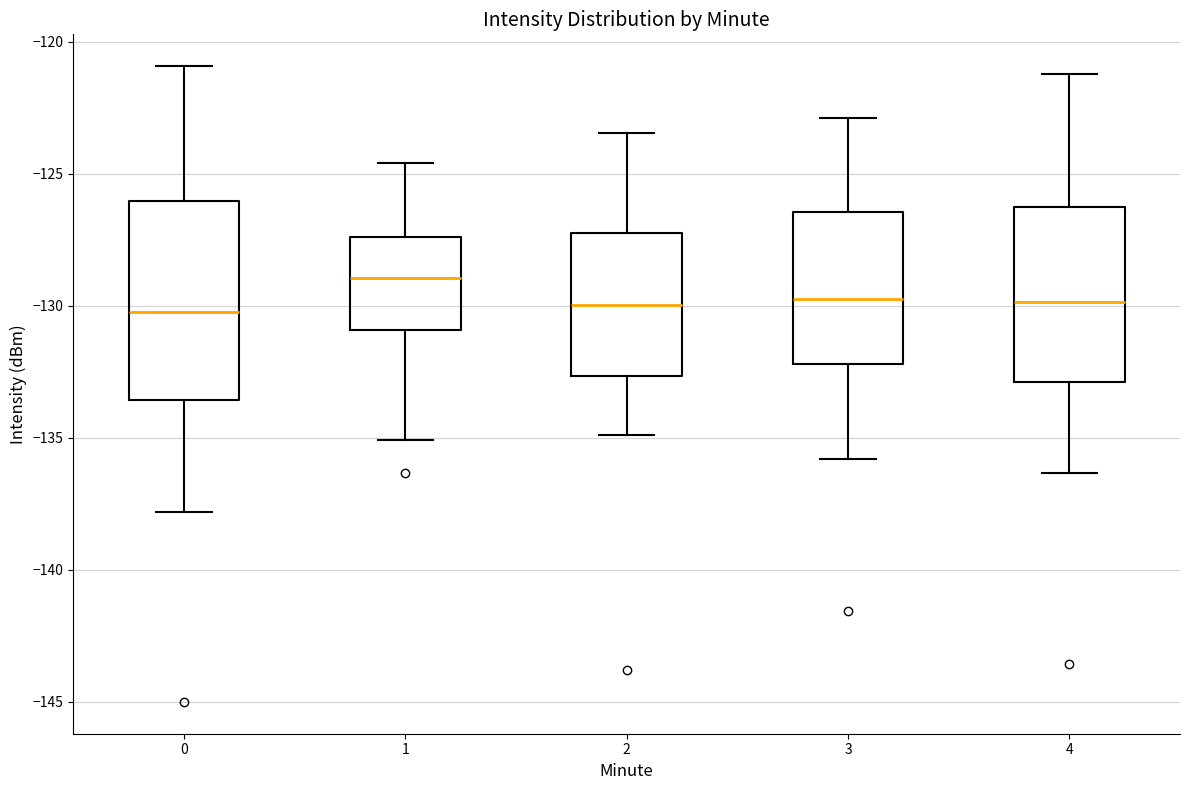

Comparing the boxes themselves (not the whiskers), which one is the tallest?

0